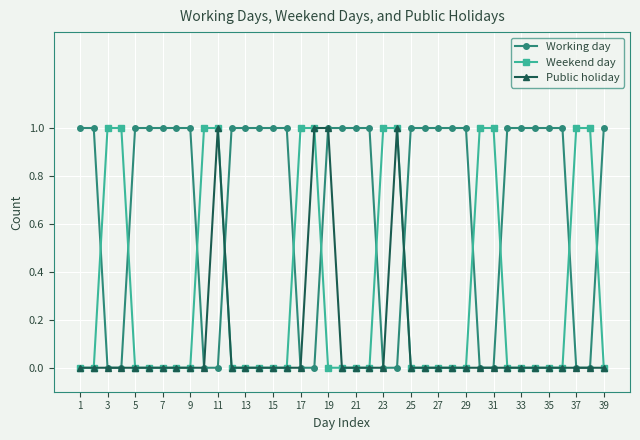

Is this an area chart (filled region under the line)?

No